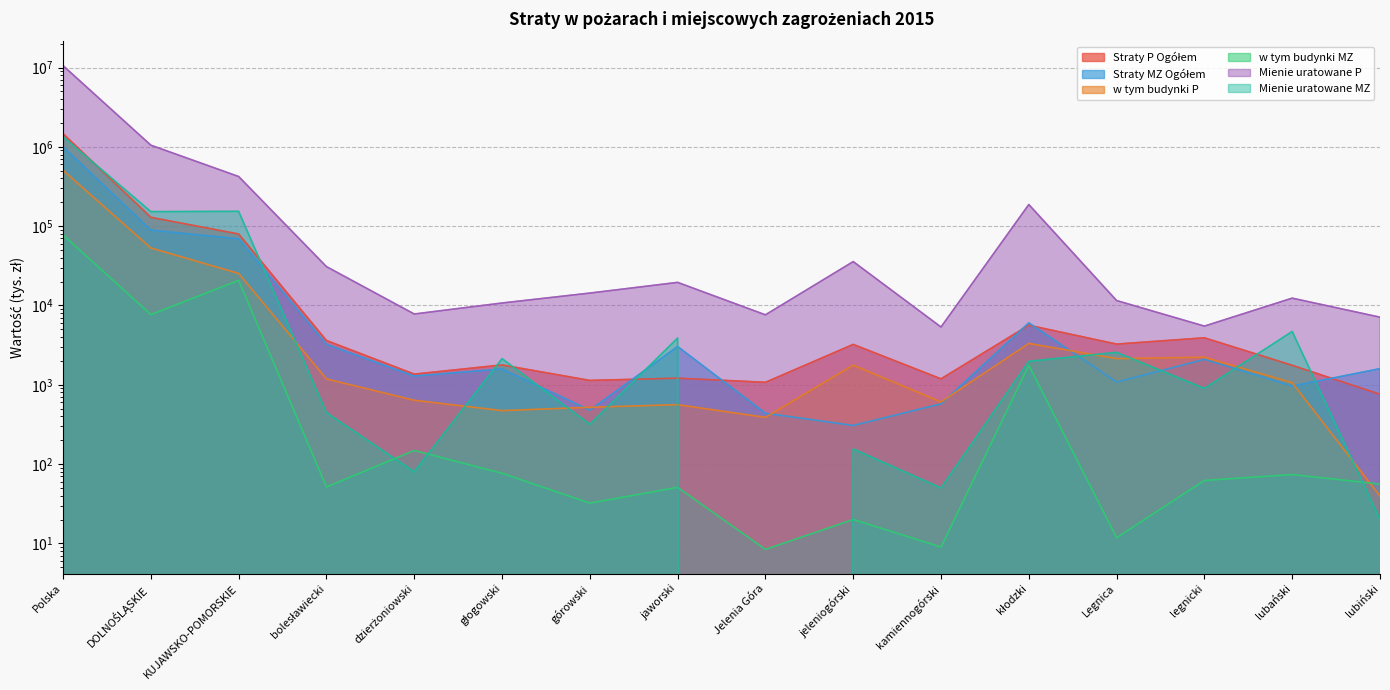

Which series changed the most between kamiennogórski and lubiński?

Mienie uratowane P